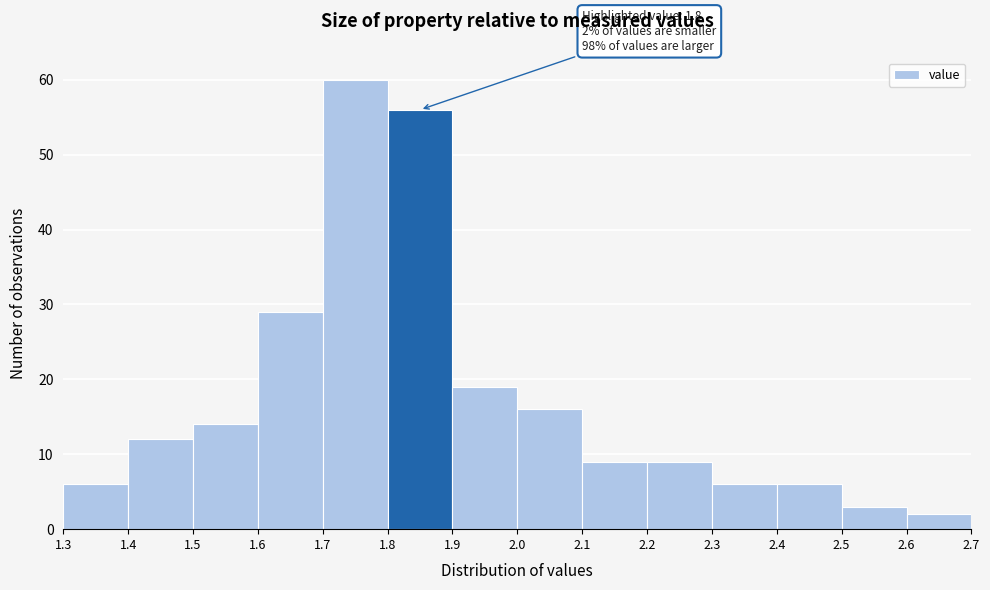

Over which range of the x-axis is the bar tallest?

1.7 to 1.8